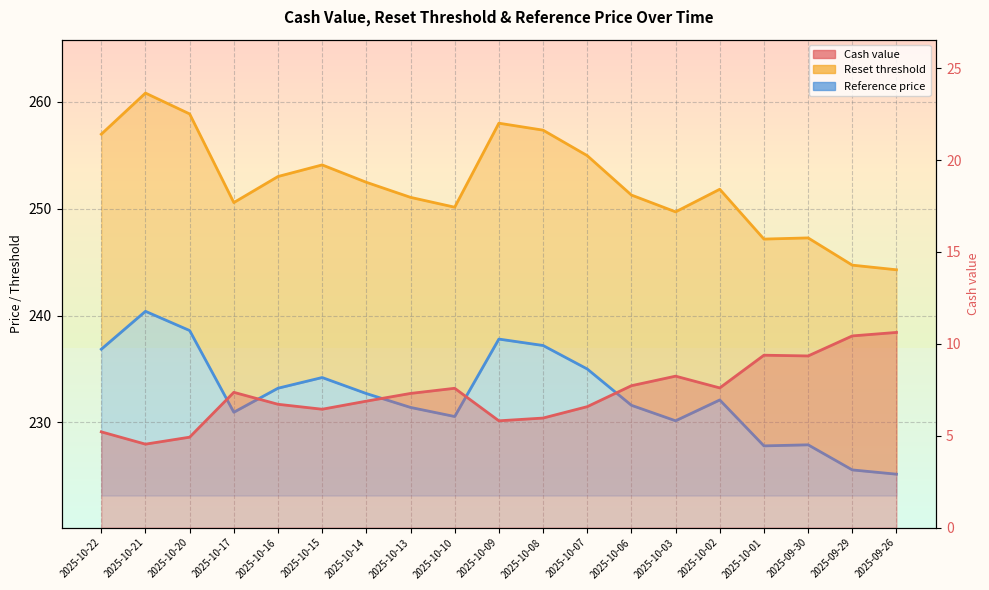

At which category does Cash value line reach its first local peak?

2025-10-17